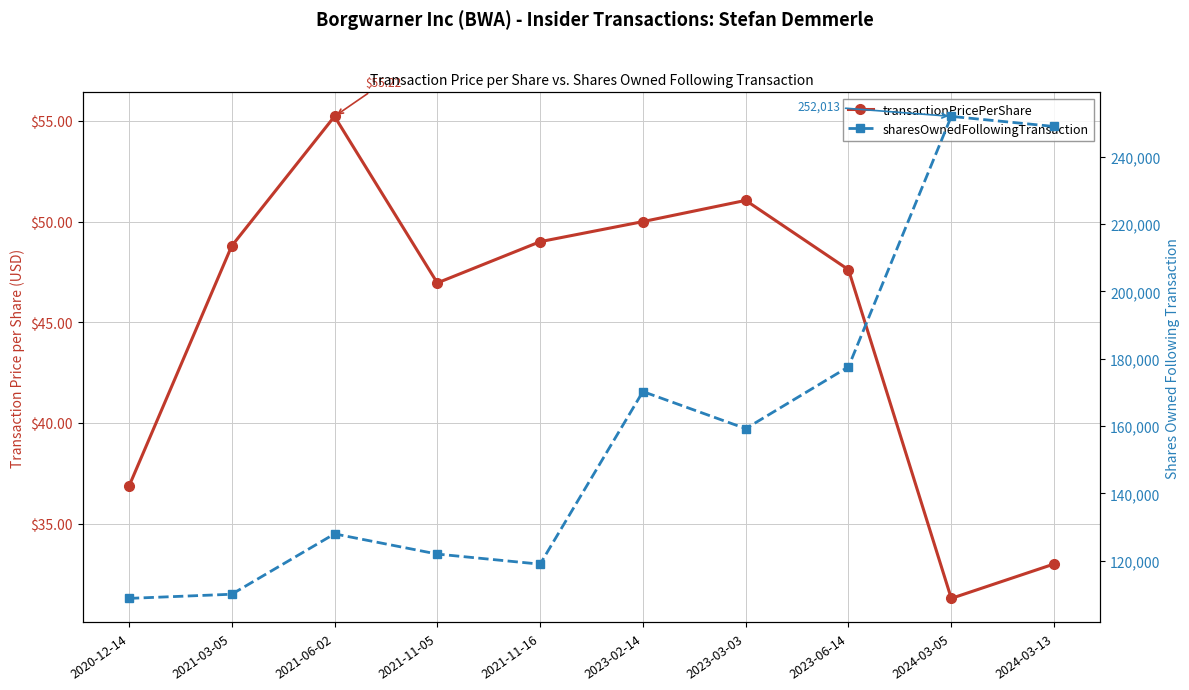

What is the average value of the sharesOwnedFollowingTransaction series?

159593.0